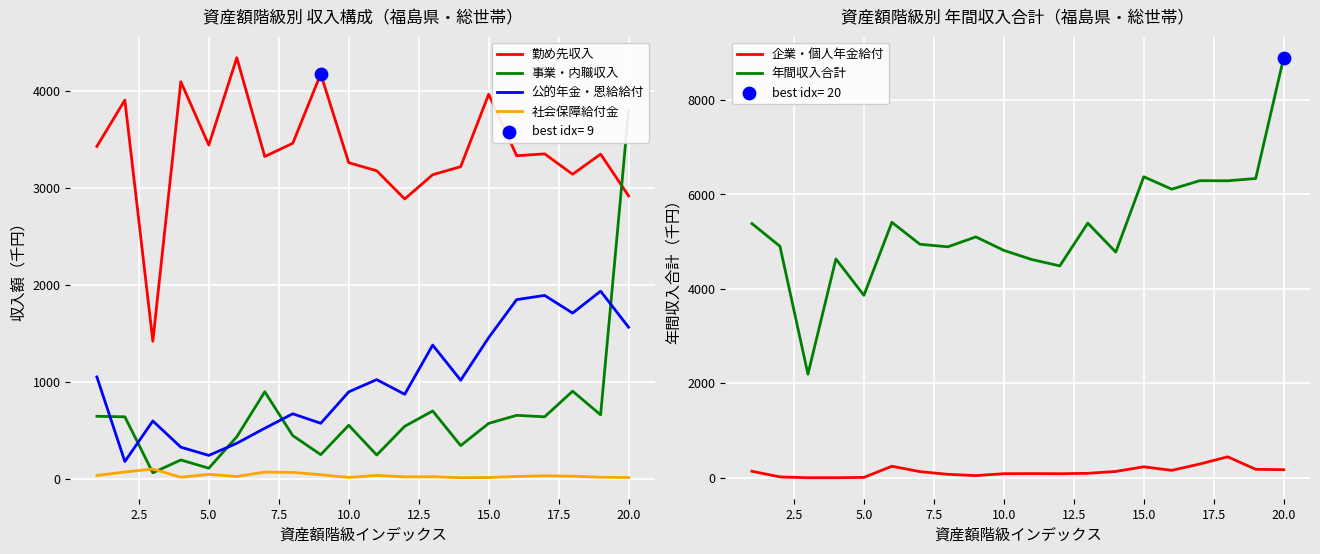

At how many categories does at least one series exceed 8796?

1